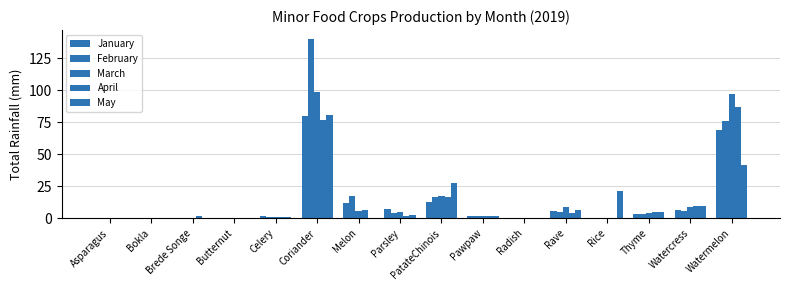

How many groups of bars are there?

16